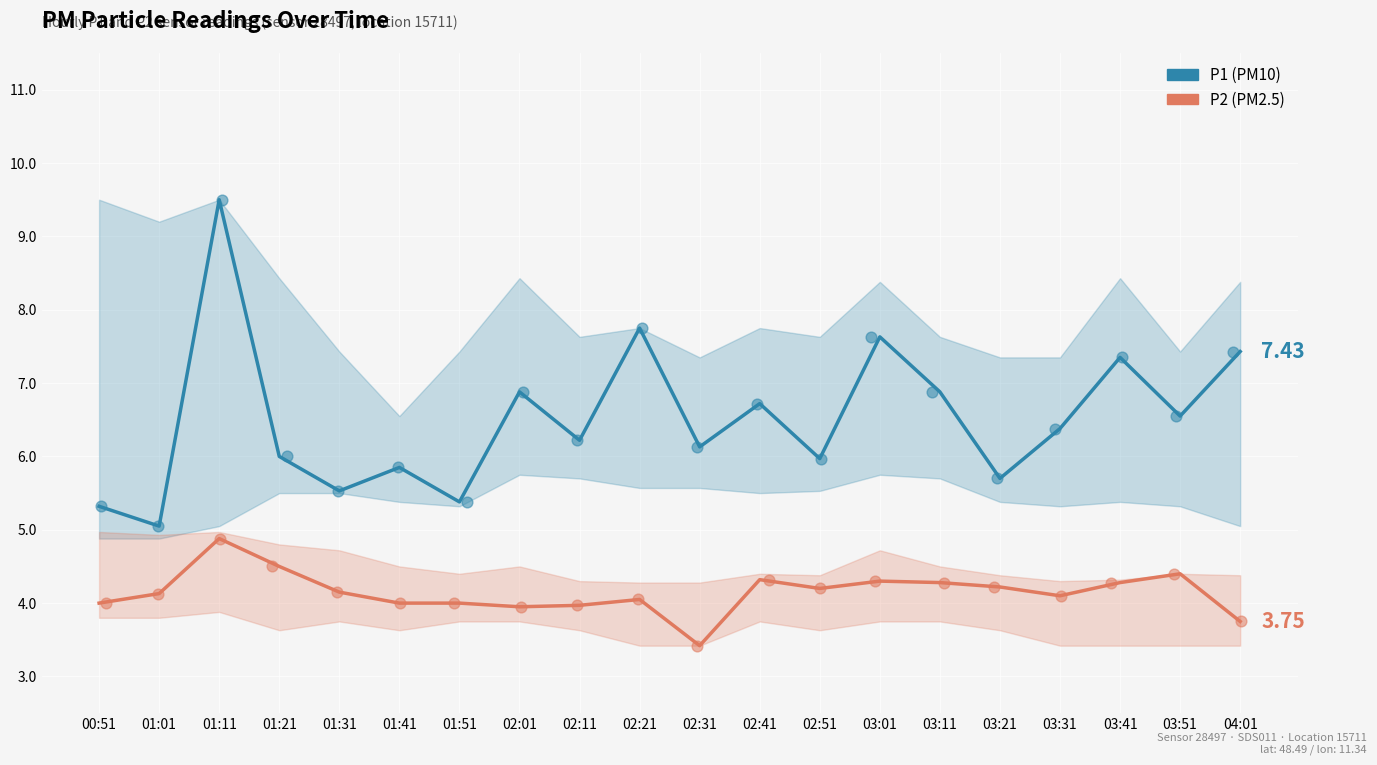

At how many categories does at least one series exceed 4?

20